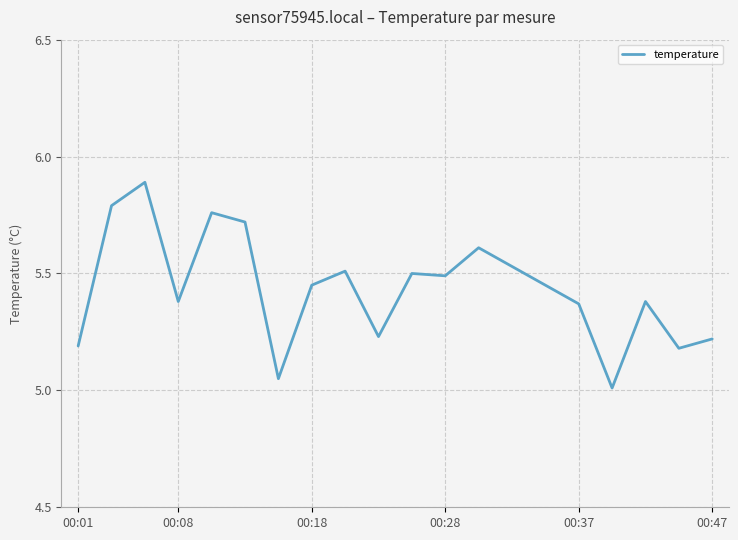

Does the chart display data point markers on the line(s)?

No